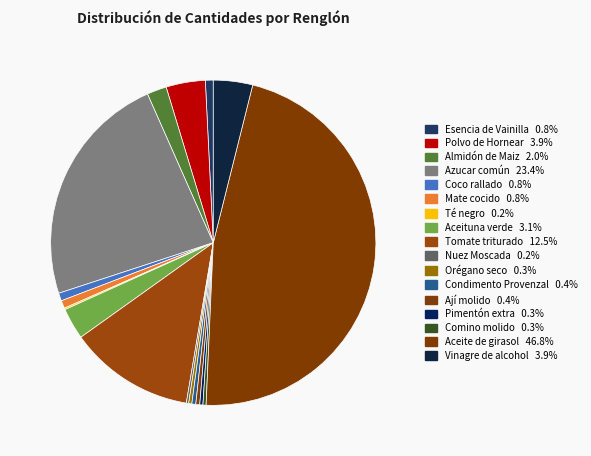

What is the largest slice in the pie chart?

Aceite de girasol